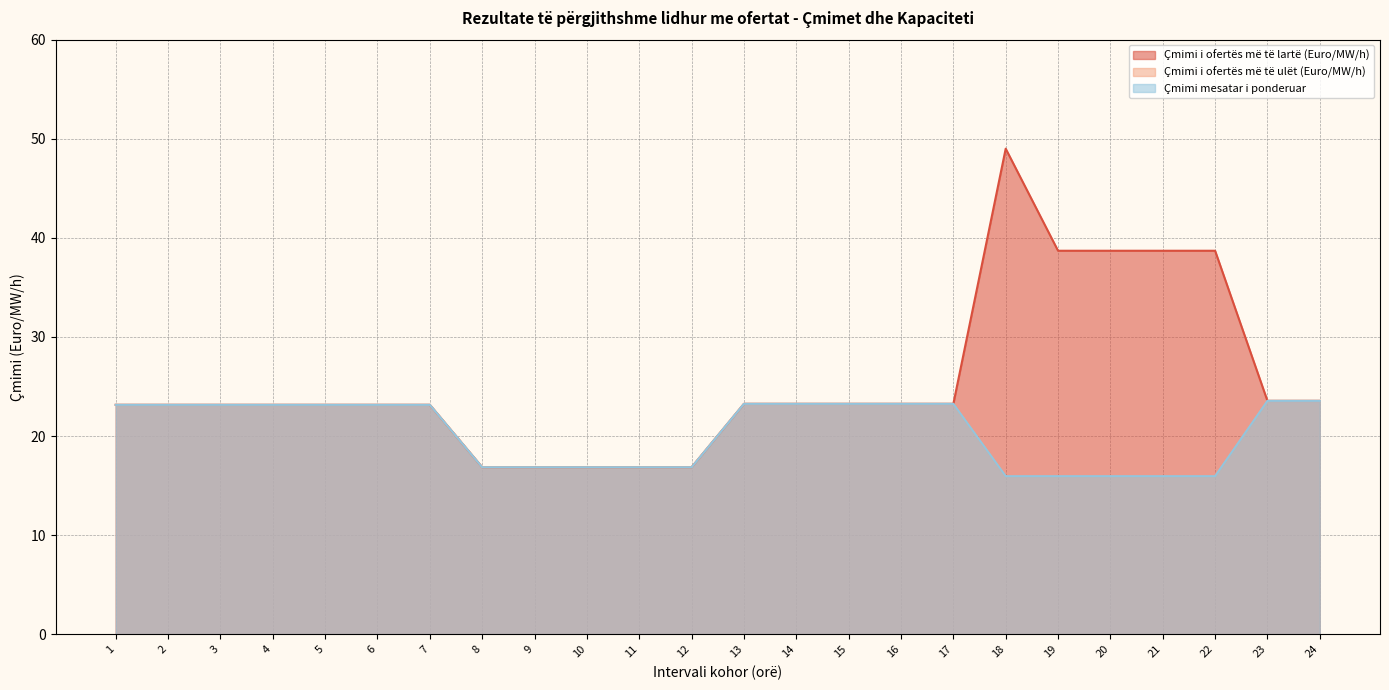

Reading right to left, transcribe all the data shown in this chart.

Çmimi i ofertës më të lartë (Euro/MW/h): 23.6	23.6	38.7	38.7	38.7	38.7	49.0	23.2	23.2	23.2	23.2	23.2	16.9	16.9	16.9	16.9	16.9	23.1	23.1	23.1	23.1	23.1	23.1	23.1
Çmimi i ofertës më të ulët (Euro/MW/h): 23.6	23.6	15.9	15.9	15.9	15.9	15.9	23.2	23.2	23.2	23.2	23.2	16.9	16.9	16.9	16.9	16.9	23.1	23.1	23.1	23.1	23.1	23.1	23.1
Çmimi mesatar i ponderuar: 23.6	23.6	15.9	15.9	15.9	15.9	15.9	23.2	23.2	23.2	23.2	23.2	16.9	16.9	16.9	16.9	16.9	23.1	23.1	23.1	23.1	23.1	23.1	23.1